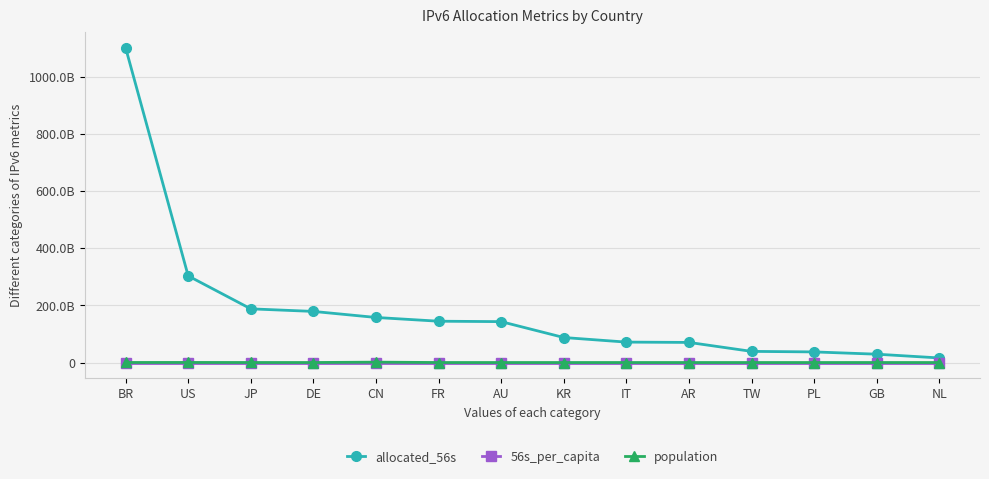

Is this an area chart (filled region under the line)?

No